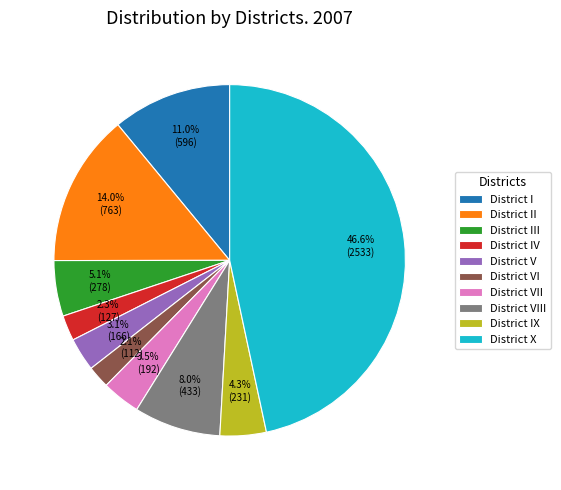

The District IV slice represents 8% of the pie. True or false?

False